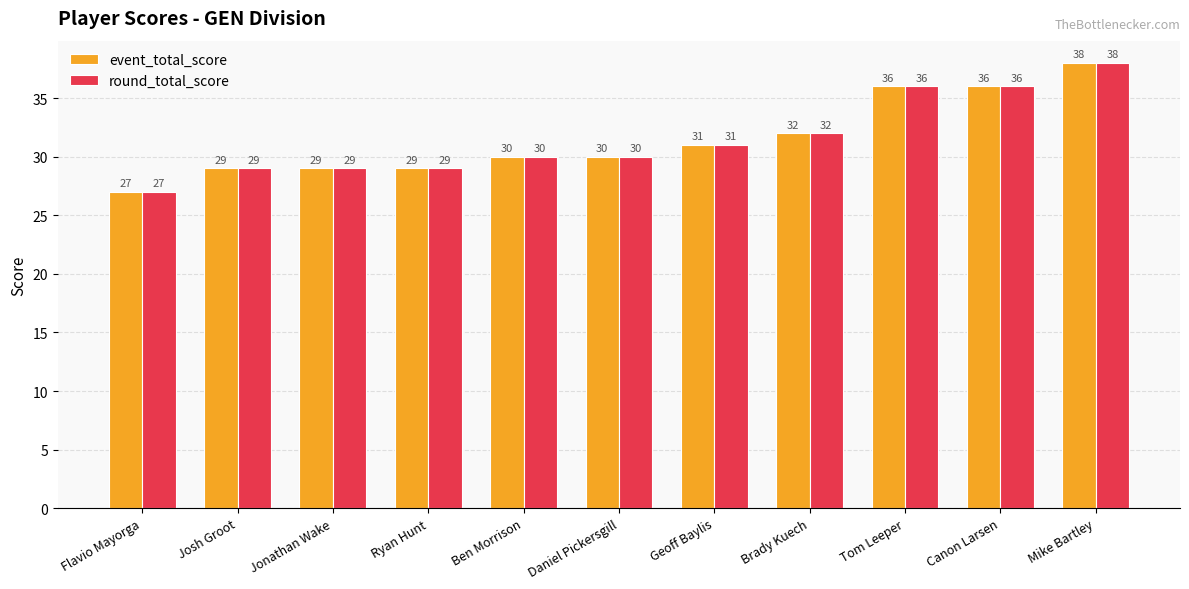

Reading left to right, list all the values displayed in this chart.

event_total_score: Flavio Mayorga=27	Josh Groot=29	Jonathan Wake=29	Ryan Hunt=29	Ben Morrison=30	Daniel Pickersgill=30	Geoff Baylis=31	Brady Kuech=32	Tom Leeper=36	Canon Larsen=36	Mike Bartley=38
round_total_score: Flavio Mayorga=27	Josh Groot=29	Jonathan Wake=29	Ryan Hunt=29	Ben Morrison=30	Daniel Pickersgill=30	Geoff Baylis=31	Brady Kuech=32	Tom Leeper=36	Canon Larsen=36	Mike Bartley=38